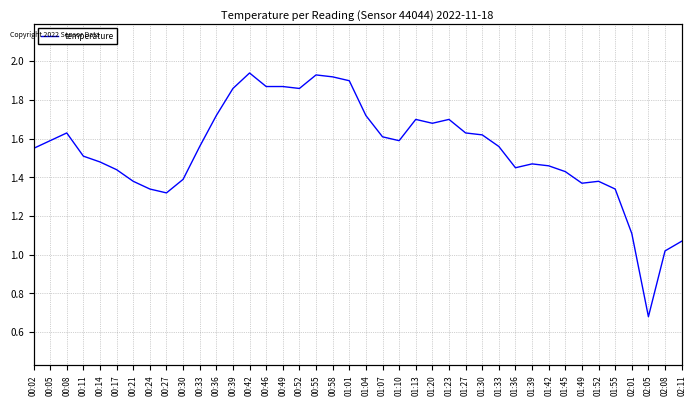

Rank the categories by value from highest to lowest.

00:42, 00:55, 00:58, 01:01, 00:46, 00:49, 00:39, 00:52, 00:36, 01:04, 01:13, 01:23, 01:20, 00:08, 01:27, 01:30, 01:07, 00:05, 01:10, 00:33, 01:33, 00:02, 00:11, 00:14, 01:39, 01:42, 01:36, 00:17, 01:45, 00:30, 00:21, 01:52, 01:49, 00:24, 01:55, 00:27, 02:01, 02:11, 02:08, 02:05